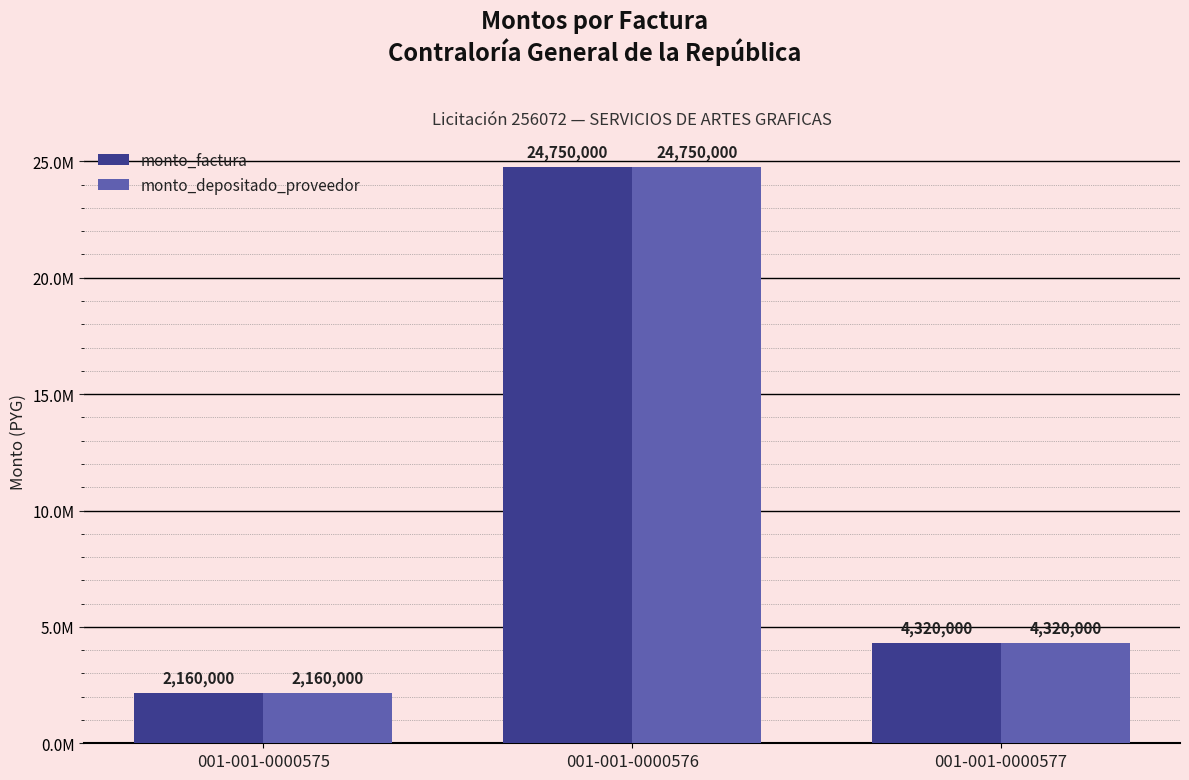

The monto_depositado_proveedor series shows 2443044 at 001-001-0000577. True or false?

False